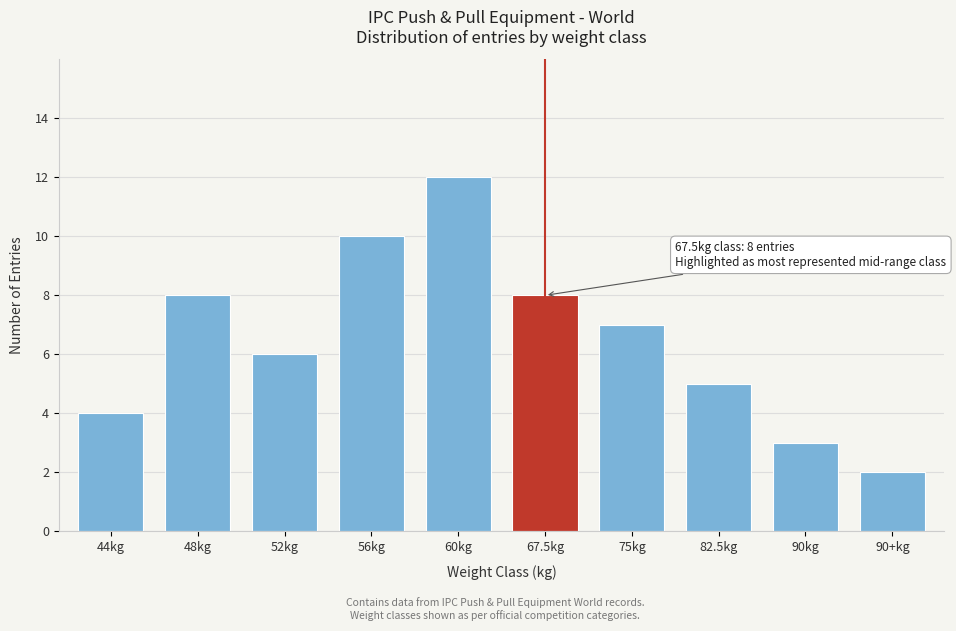

Reading right to left, extract all data points from this chart.

2	3	5	7	8	12	10	6	8	4